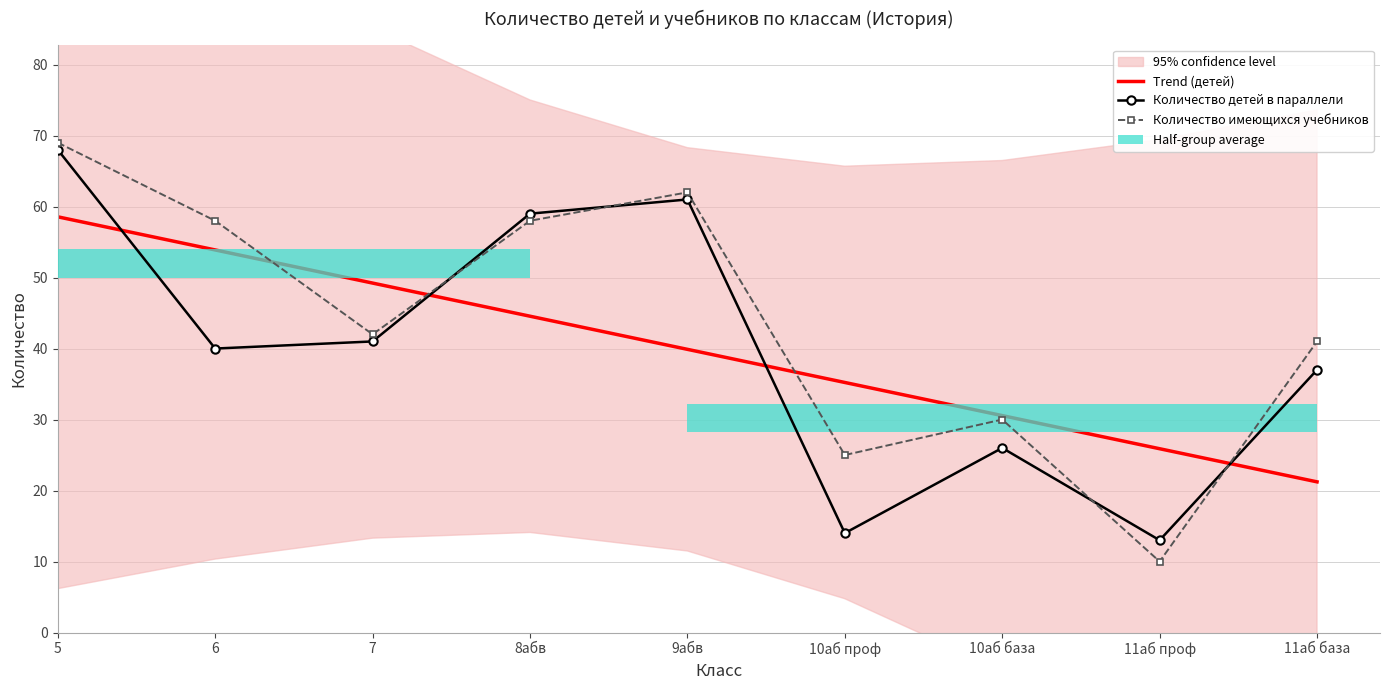

What is the difference between the maximum and minimum values in the Количество детей в параллели series?

55.0